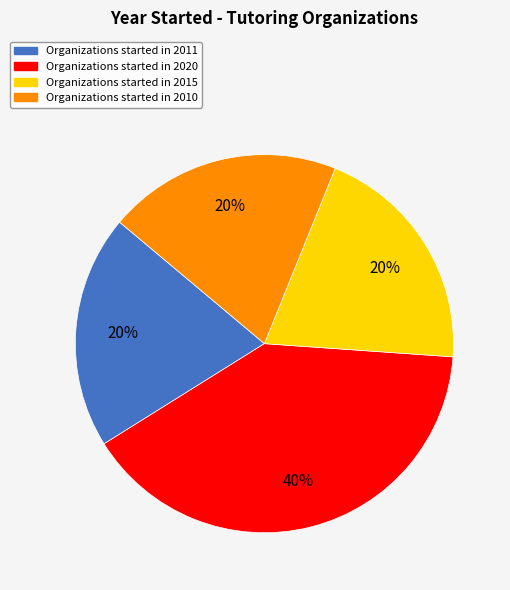

Count the number of slices in the pie.

4